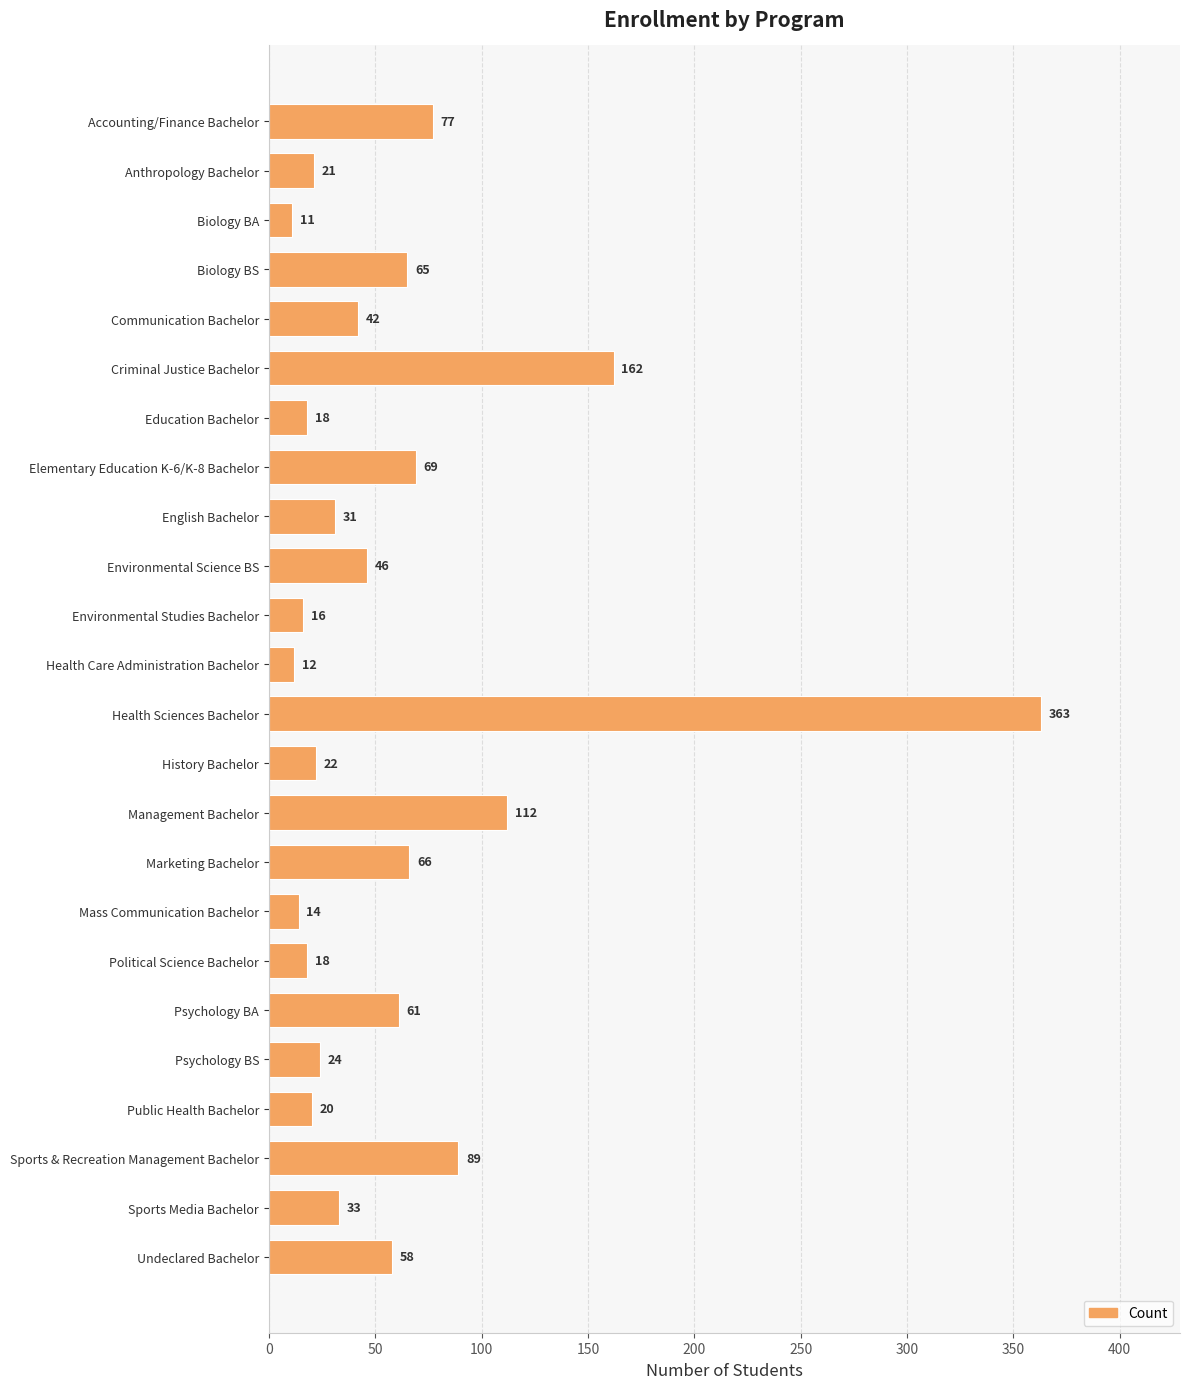

Reading top to bottom, extract all data points from this chart.

Accounting/Finance Bachelor=77	Anthropology Bachelor=21	Biology BA=11	Biology BS=65	Communication Bachelor=42	Criminal Justice Bachelor=162	Education Bachelor=18	Elementary Education K-6/K-8 Bachelor=69	English Bachelor=31	Environmental Science BS=46	Environmental Studies Bachelor=16	Health Care Administration Bachelor=12	Health Sciences Bachelor=363	History Bachelor=22	Management Bachelor=112	Marketing Bachelor=66	Mass Communication Bachelor=14	Political Science Bachelor=18	Psychology BA=61	Psychology BS=24	Public Health Bachelor=20	Sports & Recreation Management Bachelor=89	Sports Media Bachelor=33	Undeclared Bachelor=58